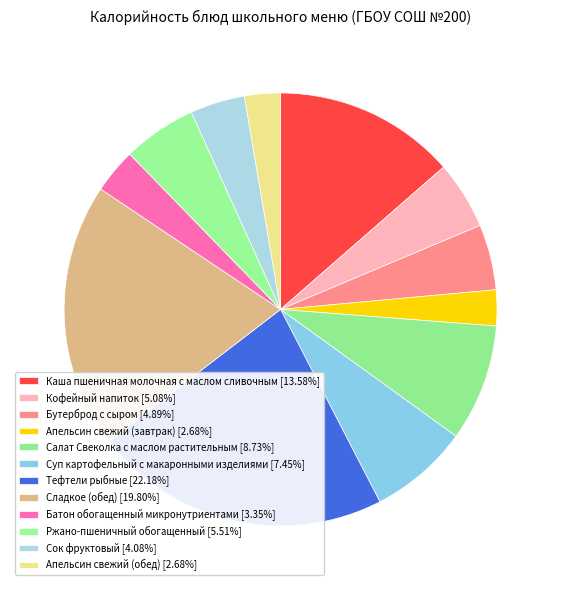

Which slice is the largest?

Тефтели рыбные